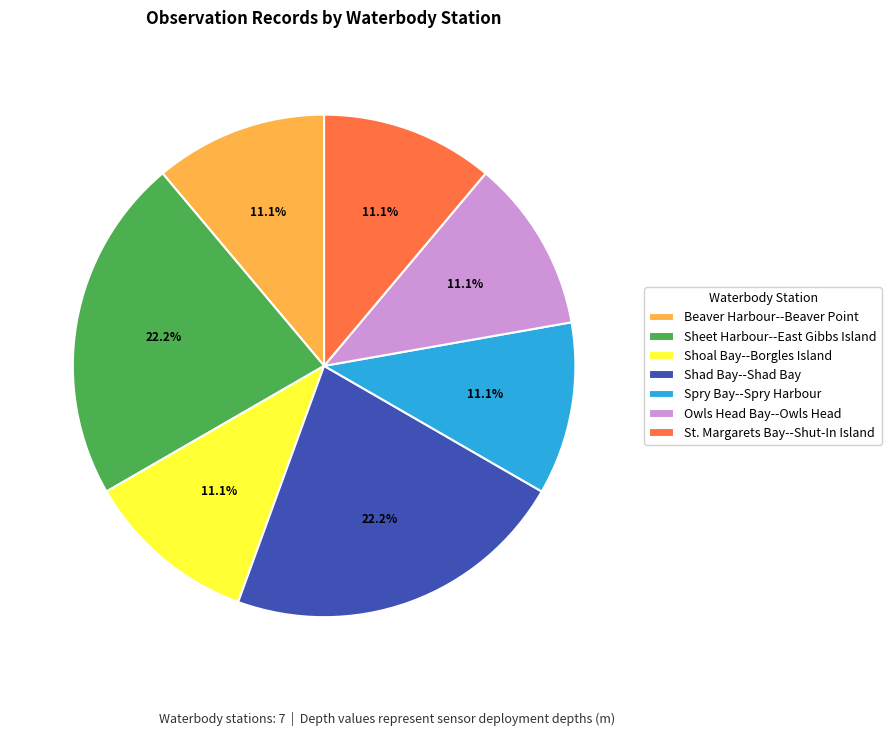

How many segments does this pie chart have?

7